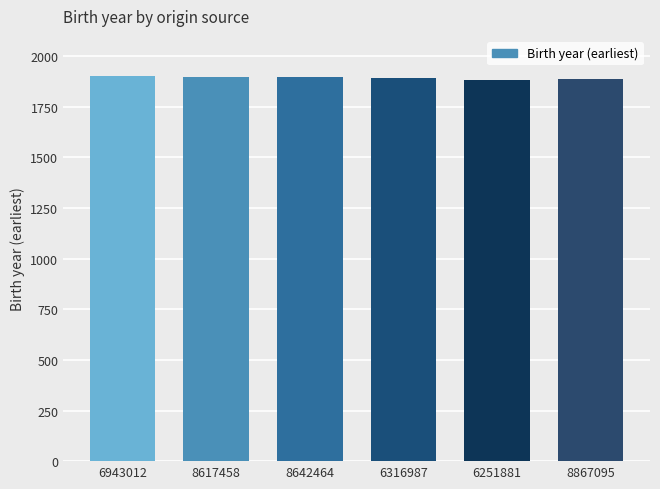

Are the bars grouped side by side (vs. stacked)?

No